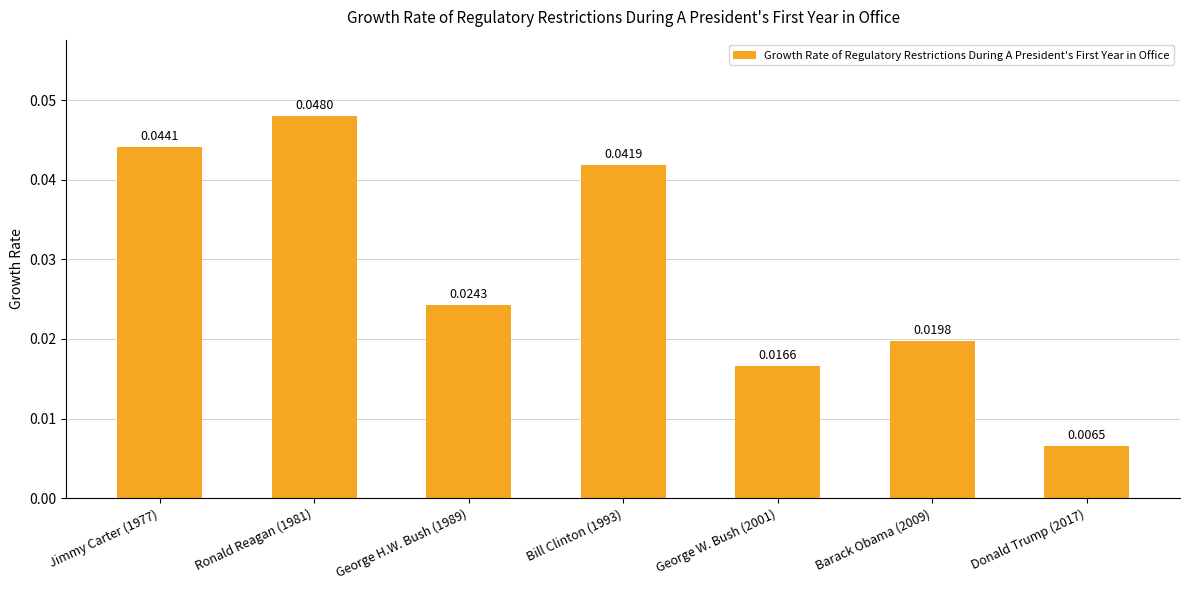

Rank the categories by value from highest to lowest.

Ronald Reagan (1981), Jimmy Carter (1977), Bill Clinton (1993), George H.W. Bush (1989), Barack Obama (2009), George W. Bush (2001), Donald Trump (2017)